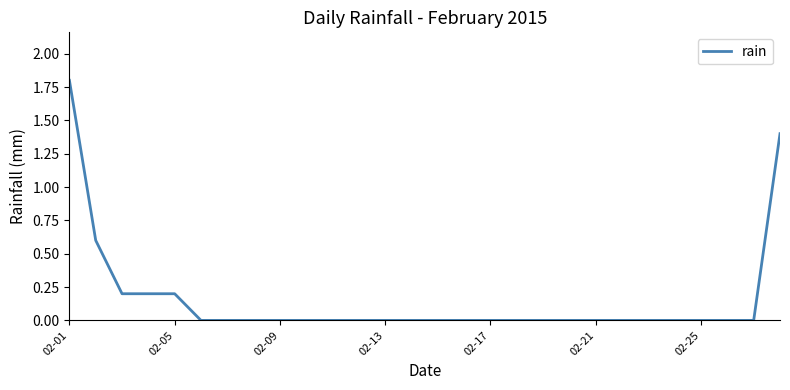

What is the difference between the maximum and minimum values?

1.8